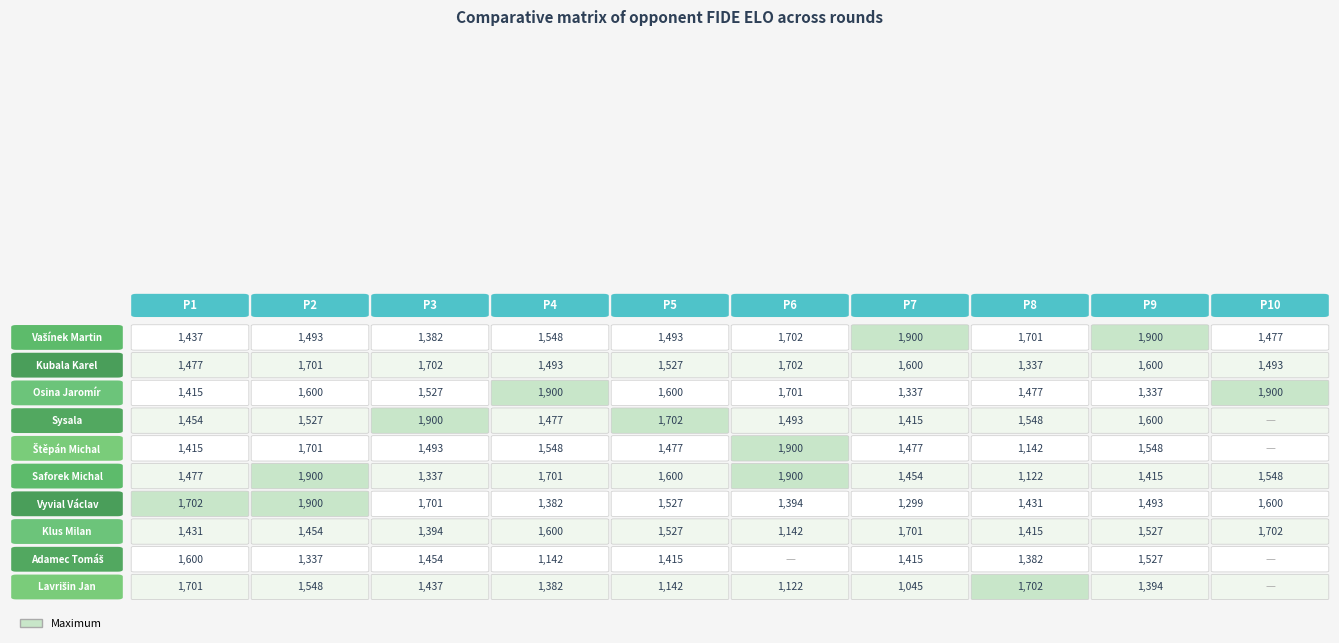

What is the sum of all Saforek Michal values?

15454